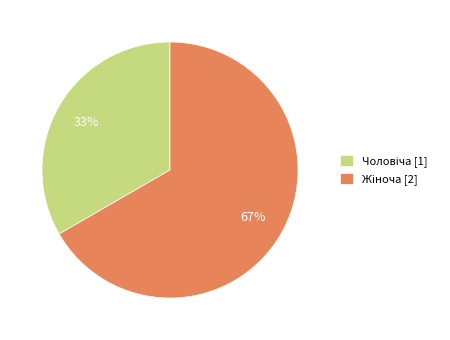

Is there any slice that represents more than half of the pie?

Yes